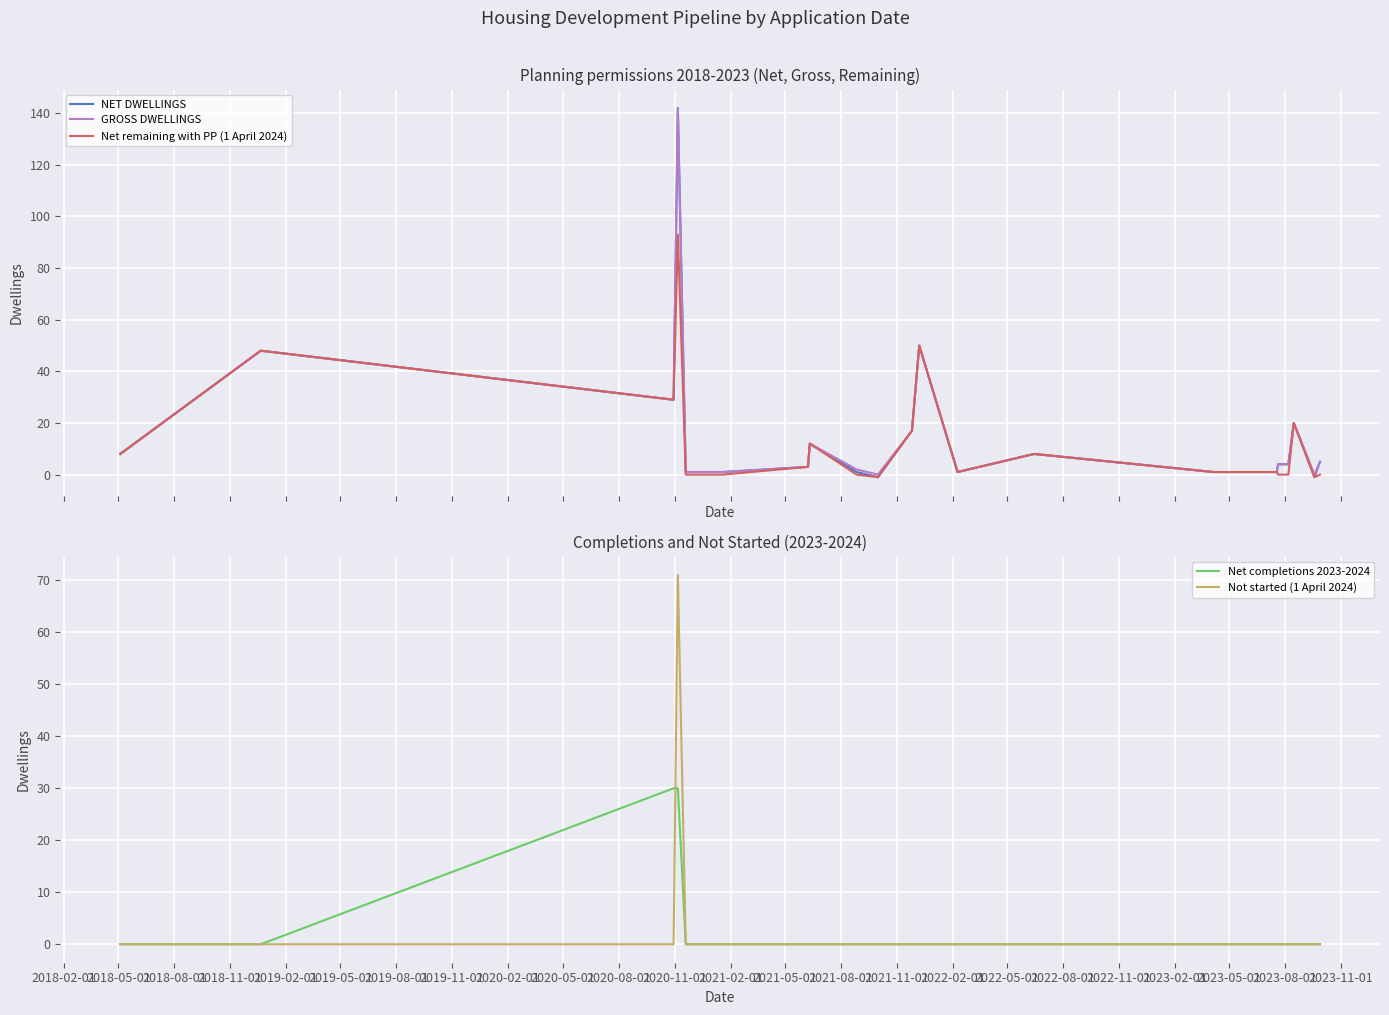

Which series has the widest spread of values?

NET DWELLINGS